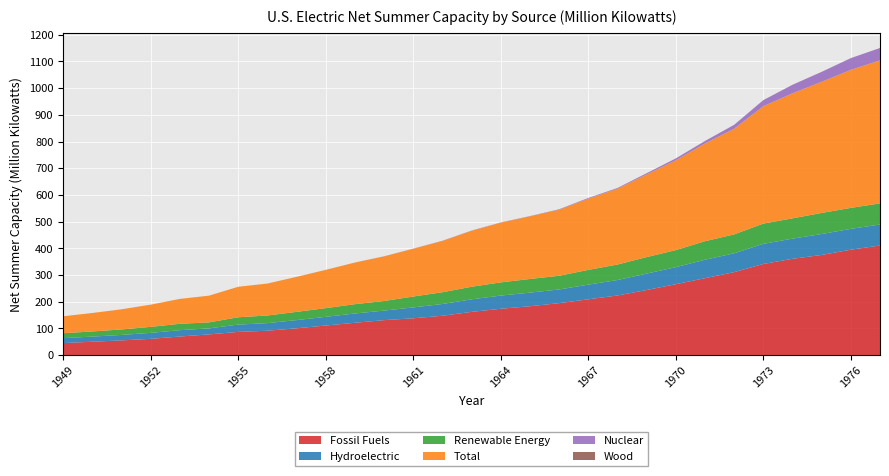

Reading left to right, transcribe all the data shown in this chart.

Fossil Fuels: 1949=44.9	1950=50.0	1951=55.0	1952=60.8	1953=69.5	1954=77.5	1955=86.8	1956=91.2	1957=100.3	1958=110.7	1959=121.0	1960=130.8	1961=137.8	1962=147.3	1963=161.8	1964=173.4	1965=182.9	1966=194.5	1967=208.9	1968=223.2	1969=243.6	1970=265.4	1971=288.0	1972=310.7	1973=341.2	1974=360.7	1975=375.1	1976=394.8	1977=410.4
Hydroelectric: 1949=18.5	1950=19.2	1951=20.5	1952=22.4	1953=23.8	1954=22.5	1955=27.4	1956=28.5	1957=30.7	1958=32.5	1959=34.8	1960=35.8	1961=40.7	1962=44.0	1963=47.0	1964=49.4	1965=51.0	1966=51.2	1967=55.0	1968=57.9	1969=61.6	1970=63.8	1971=69.1	1972=70.5	1973=75.4	1974=75.5	1975=78.4	1976=78.0	1977=78.6
Renewable Energy: 1949=18.5	1950=19.2	1951=20.5	1952=22.4	1953=23.8	1954=22.5	1955=27.4	1956=28.5	1957=30.8	1958=32.6	1959=34.9	1960=35.9	1961=40.8	1962=44.1	1963=47.1	1964=49.5	1965=51.1	1966=51.3	1967=55.1	1968=58.0	1969=61.8	1970=64.0	1971=69.4	1972=70.9	1973=75.9	1974=76.0	1975=79.0	1976=78.6	1977=79.2
Total: 1949=63.4	1950=69.2	1951=75.5	1952=83.2	1953=93.3	1954=100.0	1955=114.2	1956=119.7	1957=131.1	1958=143.3	1959=155.9	1960=167.1	1961=179.0	1962=192.1	1963=209.7	1964=223.7	1965=234.8	1966=247.5	1967=266.7	1968=284.0	1969=309.8	1970=336.4	1971=366.4	1972=396.0	1973=439.8	1974=468.5	1975=491.3	1976=517.2	1977=535.9
Nuclear: 1949=0.0	1950=0.0	1951=0.0	1952=0.0	1953=0.0	1954=0.0	1955=0.0	1956=0.0	1957=0.1	1958=0.1	1959=0.1	1960=0.4	1961=0.4	1962=0.7	1963=0.8	1964=0.8	1965=0.8	1966=1.7	1967=2.7	1968=2.7	1969=4.4	1970=7.0	1971=9.0	1972=14.5	1973=22.7	1974=31.9	1975=37.3	1976=43.8	1977=46.3
Wood: 1949=0.0	1950=0.0	1951=0.0	1952=0.0	1953=0.0	1954=0.0	1955=0.0	1956=0.0	1957=0.1	1958=0.1	1959=0.1	1960=0.1	1961=0.1	1962=0.1	1963=0.1	1964=0.1	1965=0.1	1966=0.1	1967=0.1	1968=0.1	1969=0.1	1970=0.1	1971=0.1	1972=0.1	1973=0.1	1974=0.1	1975=0.1	1976=0.1	1977=0.1